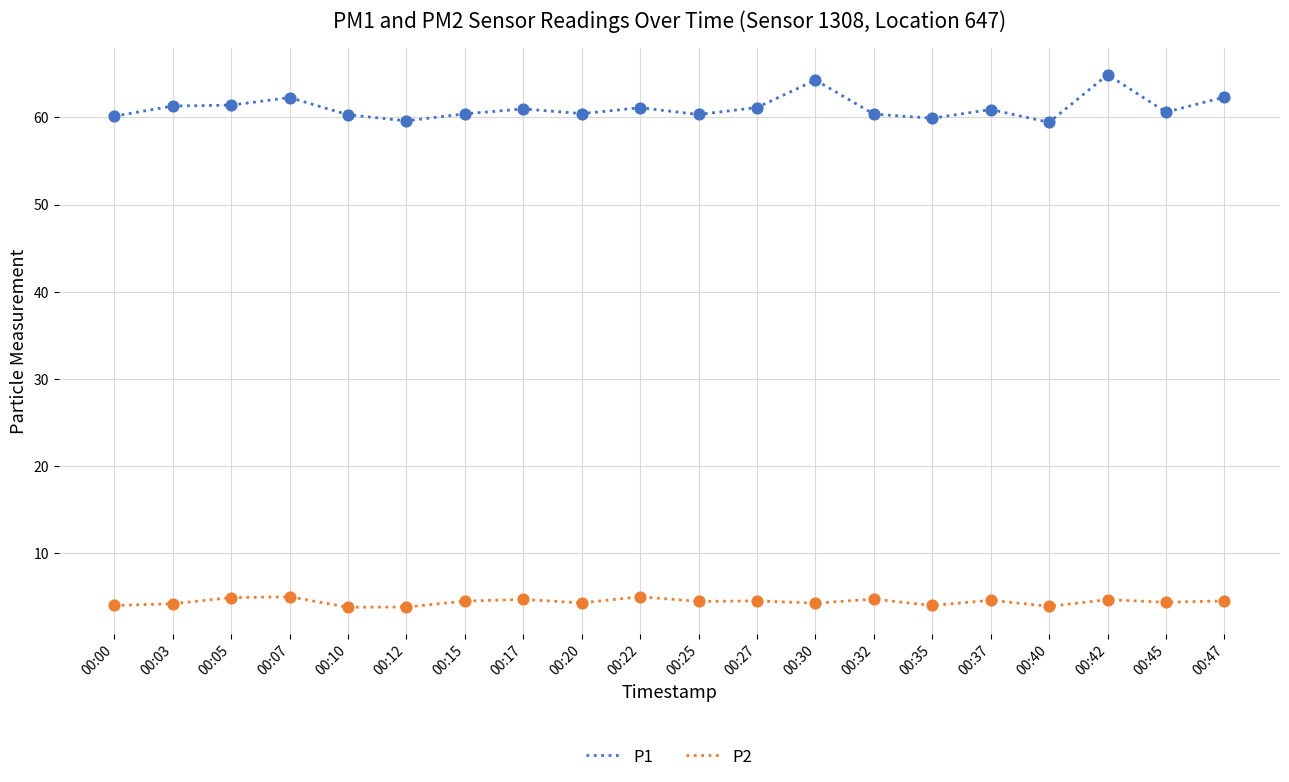

Is the value of P1 at 00:32 greater than the value of P2 at 00:42?

Yes